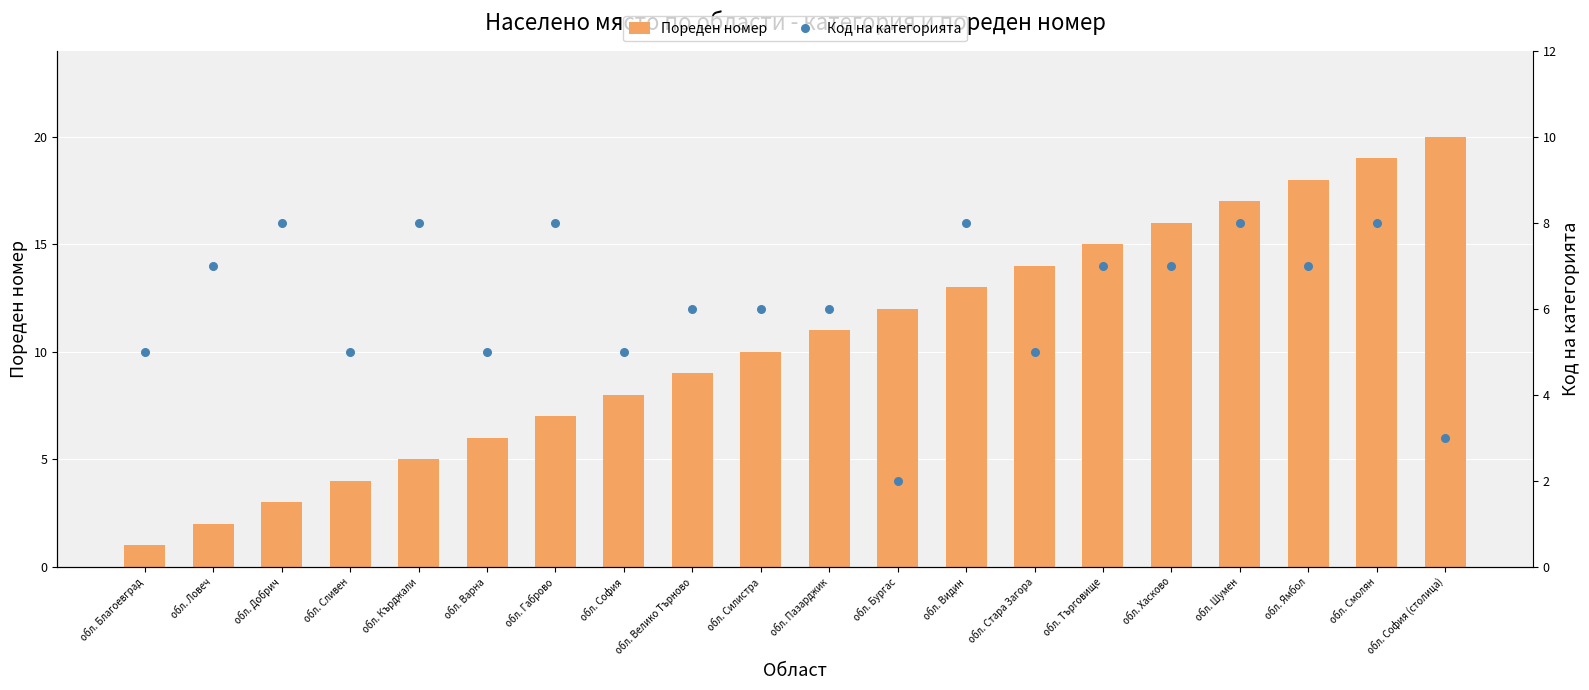

At how many categories does at least one series exceed 7?

16